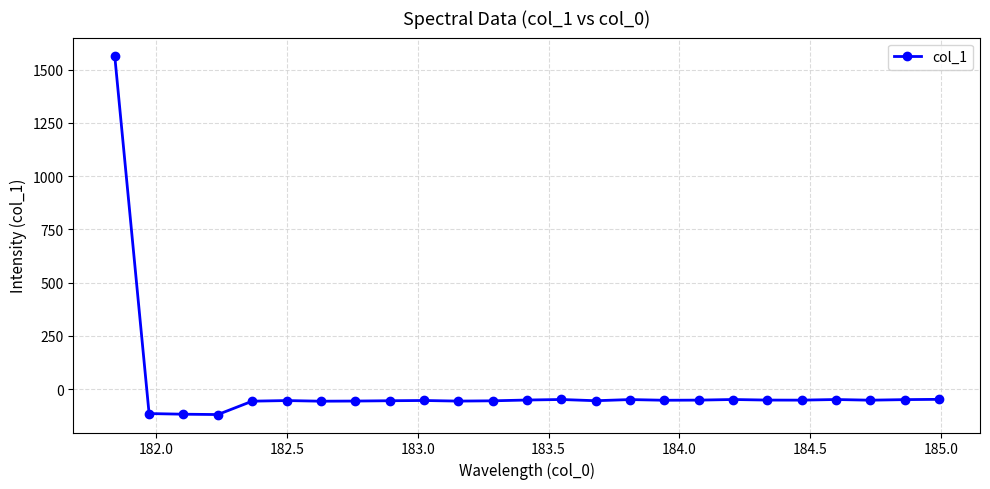

True or false: there are more than 0 points higher than both neighbors.

True